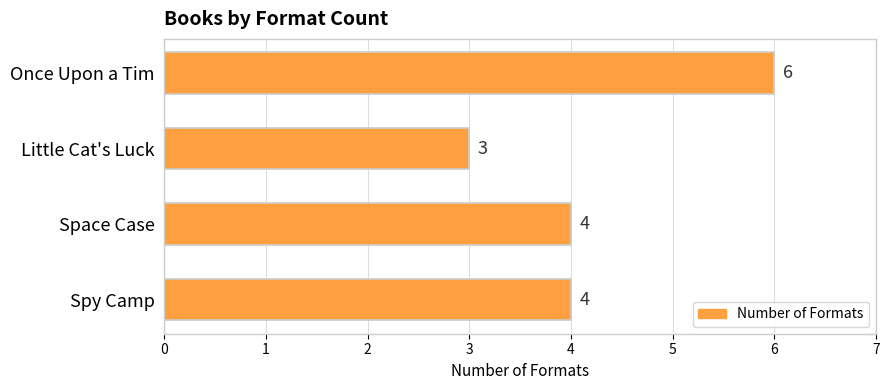

True or false: the data shows 5 at Little Cat's Luck.

False